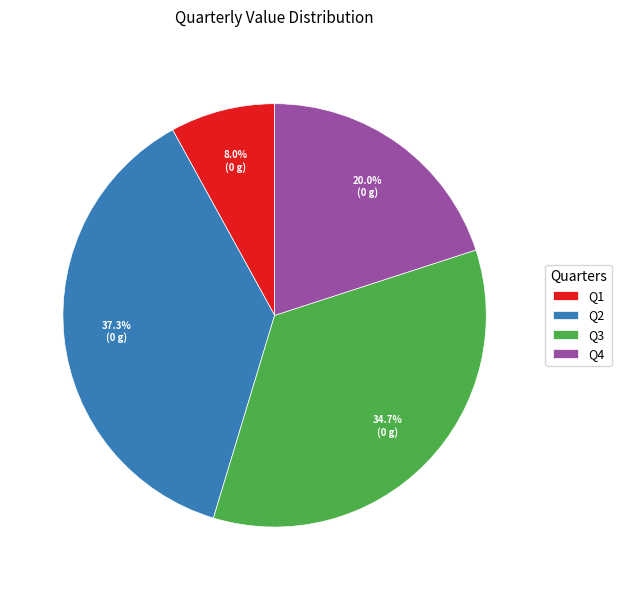

Which slice is the largest?

Q2